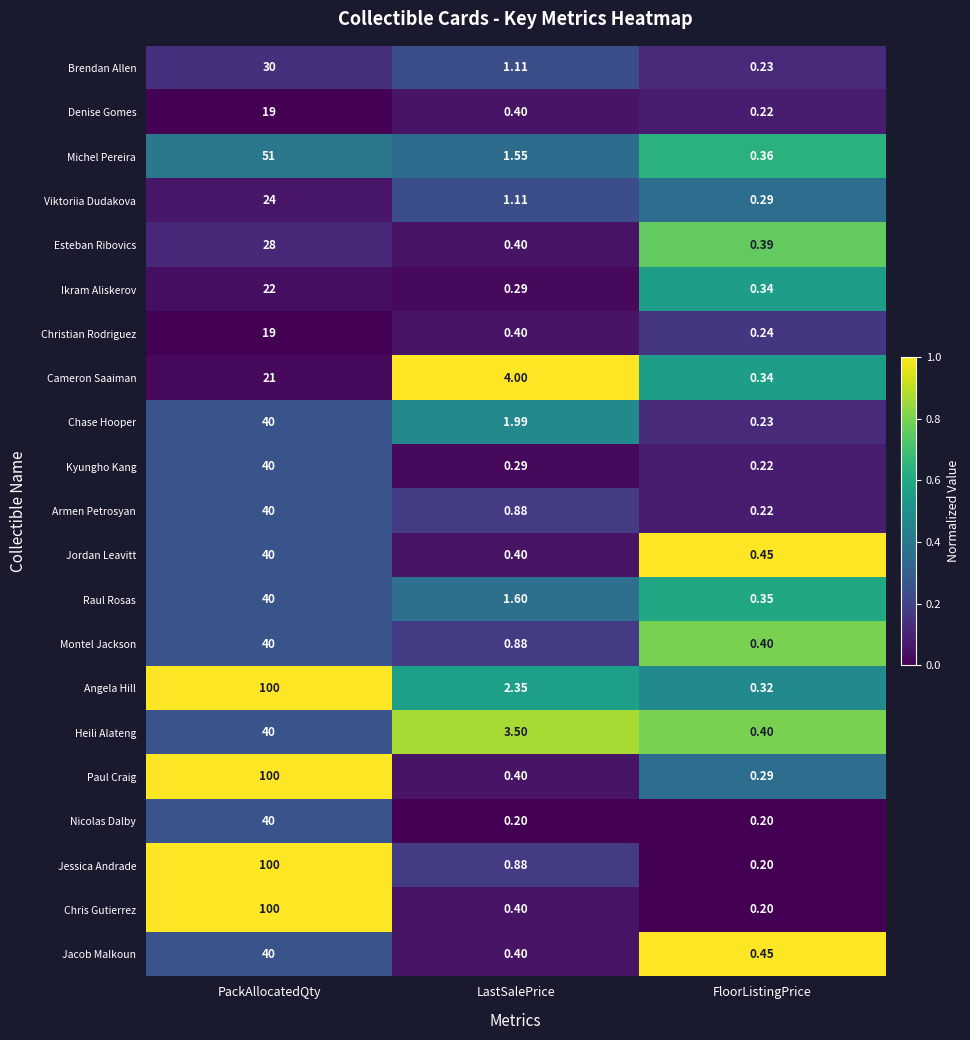

Which category has the lowest value in the Angela Hill series?

FloorListingPrice